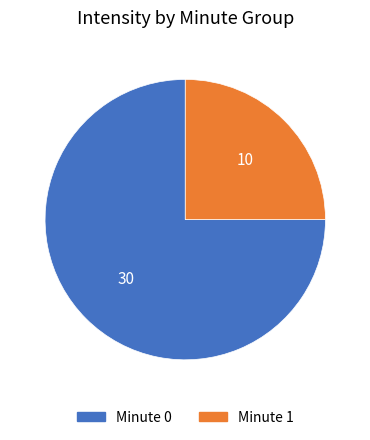

Does any single category account for the majority?

Yes